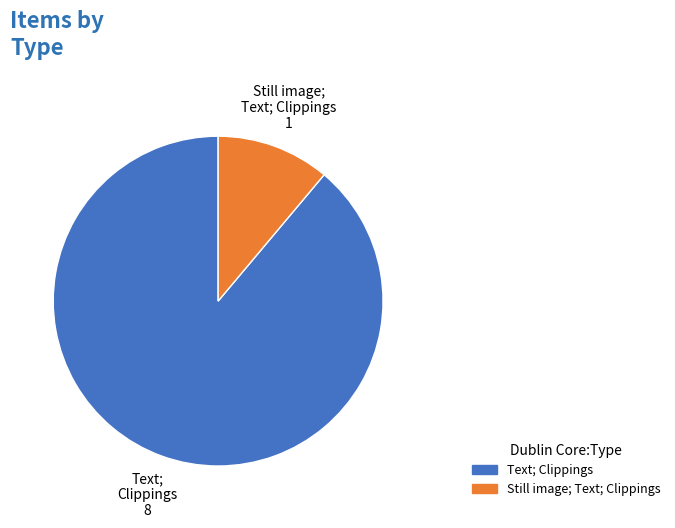

Is the sum of Still image; Text; Clippings and Text; Clippings greater than half?

Yes